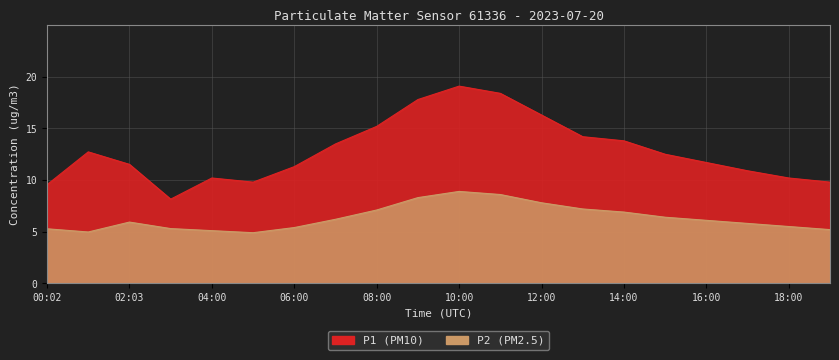

How many lines are shown in the chart?

2